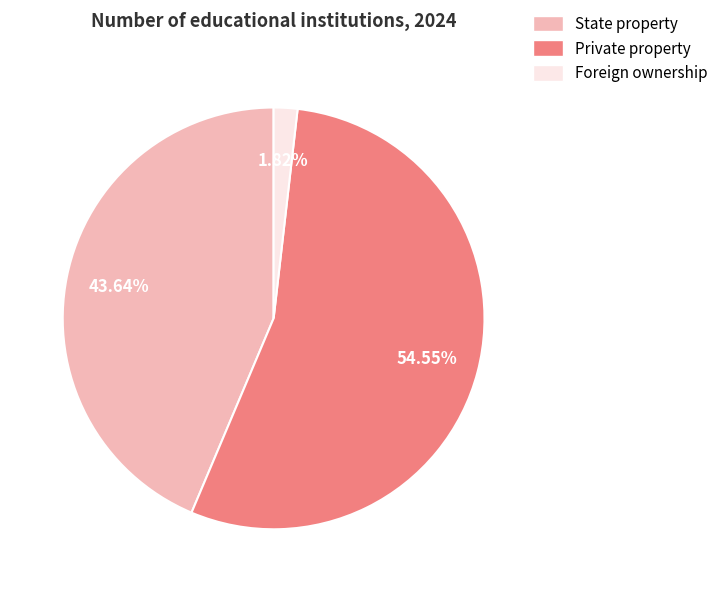

To the nearest percent, what is the difference between the largest and smallest slice percentages?

53%